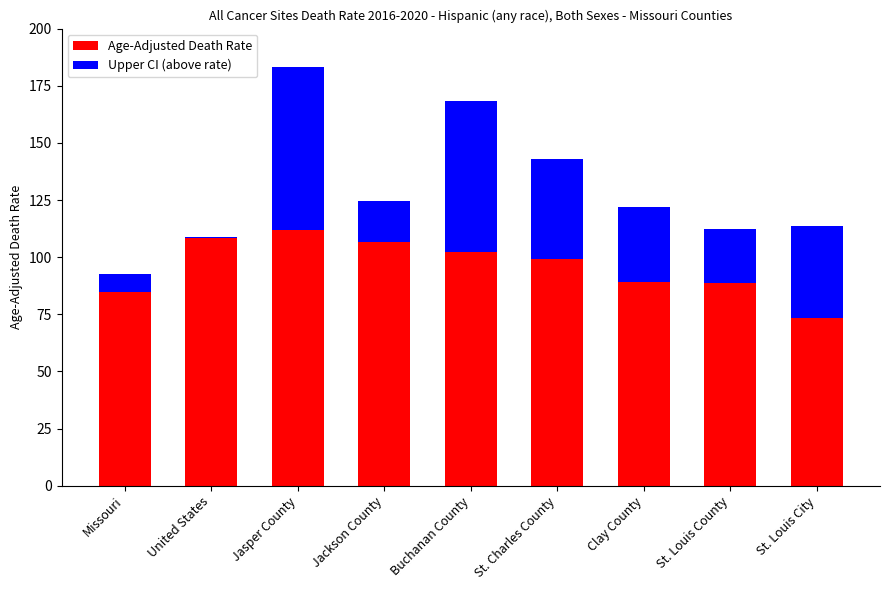

The Age-Adjusted Death Rate series shows 165.9 at St. Charles County. True or false?

False